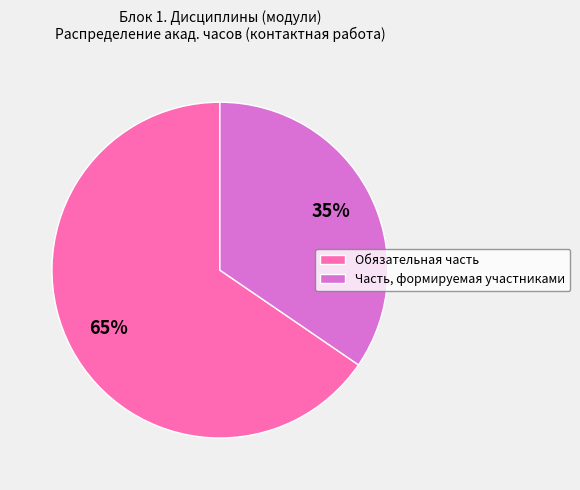

Which category has the smallest portion of the pie?

Часть, формируемая участниками